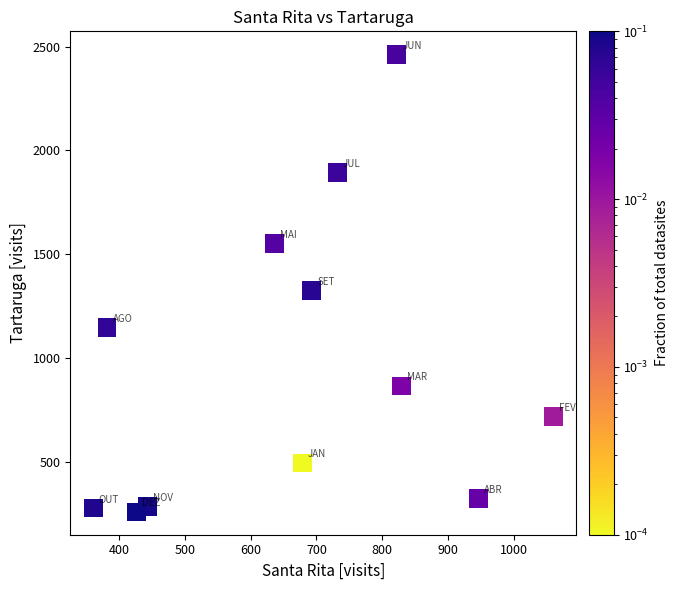

What Y value in the scatter plot is closest to 1362?

1326